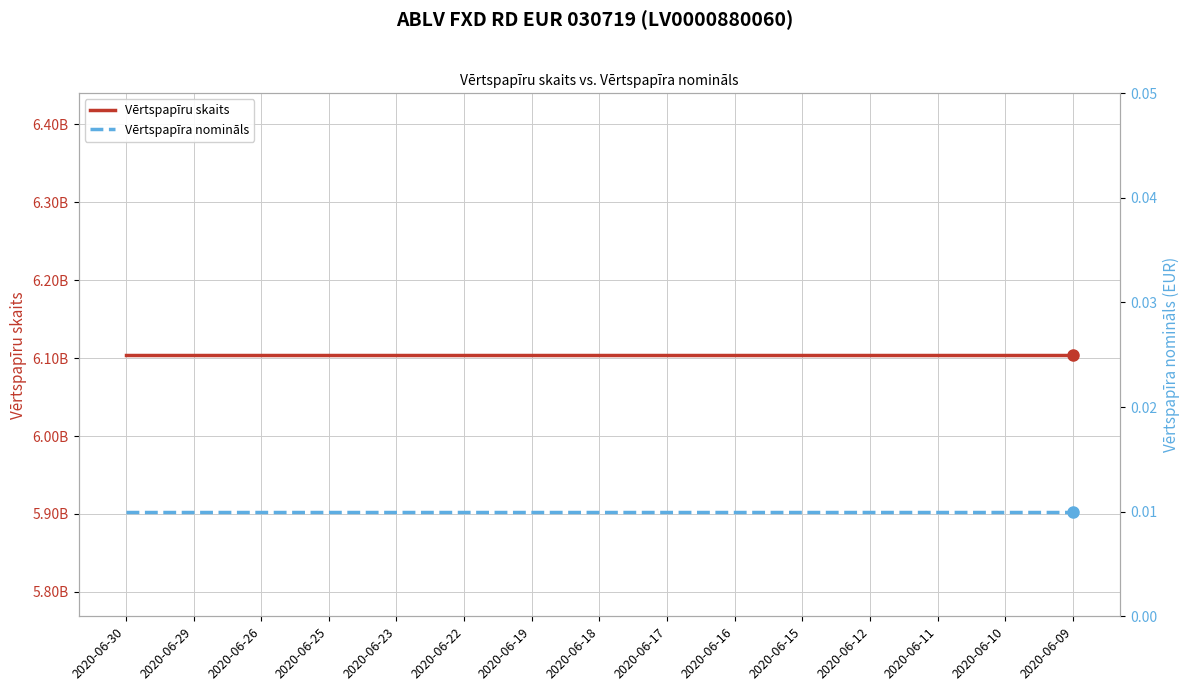

True or false: Vērtspapīra nomināls has more than 1 points higher than both neighbors.

False